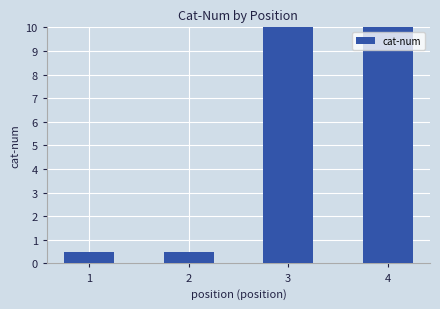

Reading right to left, what are all the values shown in this chart?

10.0	10.0	0.5	0.5